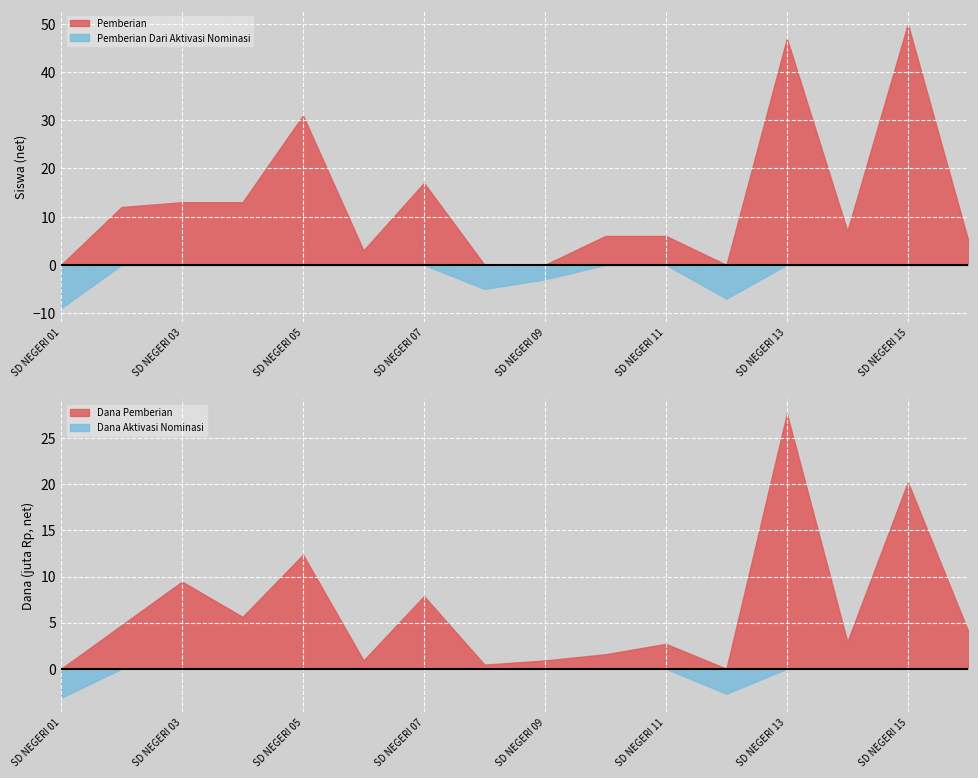

Which category has the highest value in the Pemberian series?

SD NEGERI 15